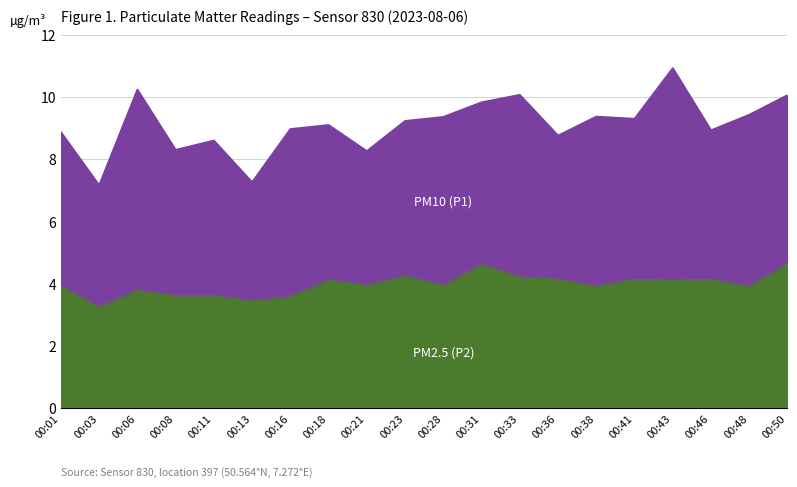

Rank the categories by value from lowest to highest.

00:03, 00:13, 00:16, 00:08, 00:11, 00:06, 00:01, 00:38, 00:48, 00:21, 00:28, 00:18, 00:43, 00:36, 00:41, 00:46, 00:33, 00:23, 00:31, 00:50